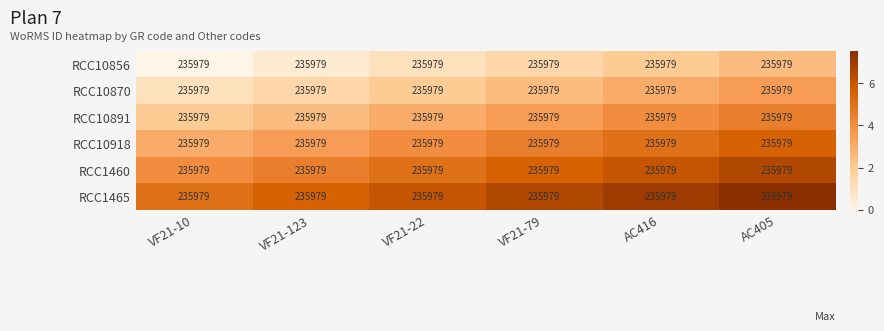

Is it true that RCC10918 equals 6.6 at VF21-22?

False